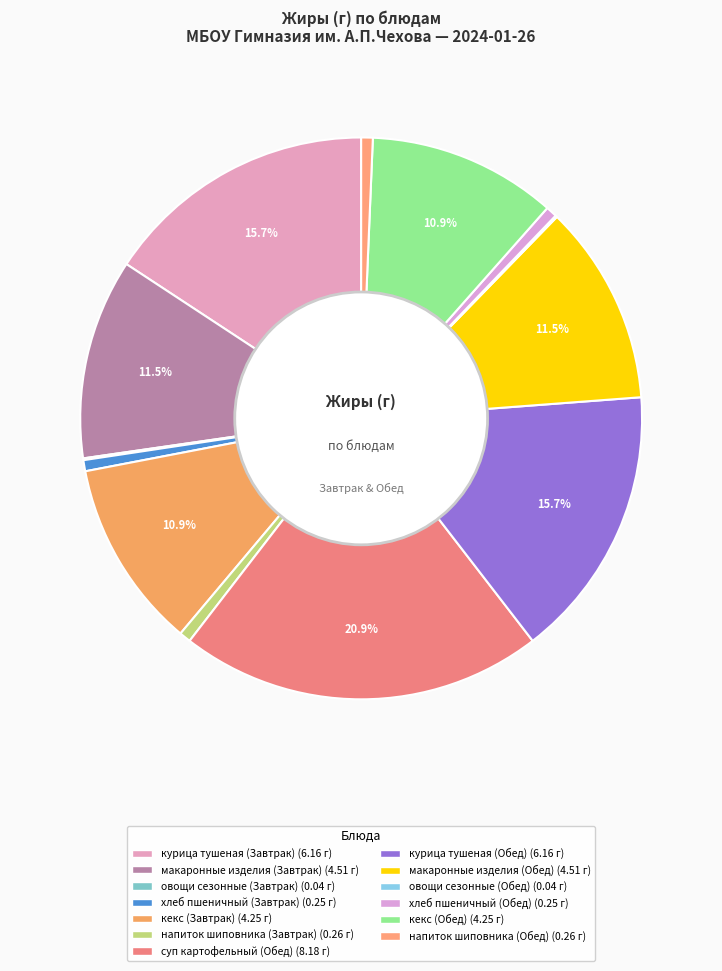

To the nearest percent, what is the difference between the largest and smallest slice percentages?

21%